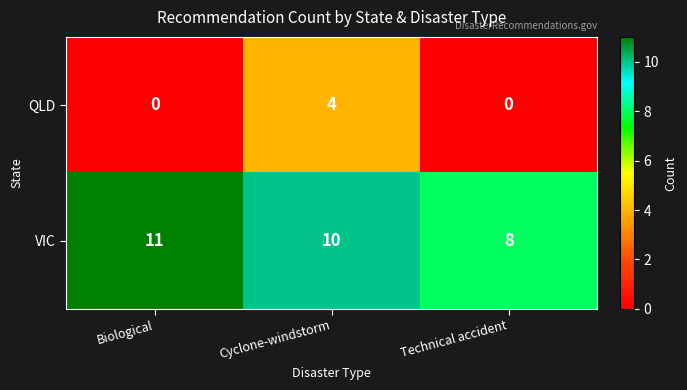

At how many categories does at least one series exceed 0?

3